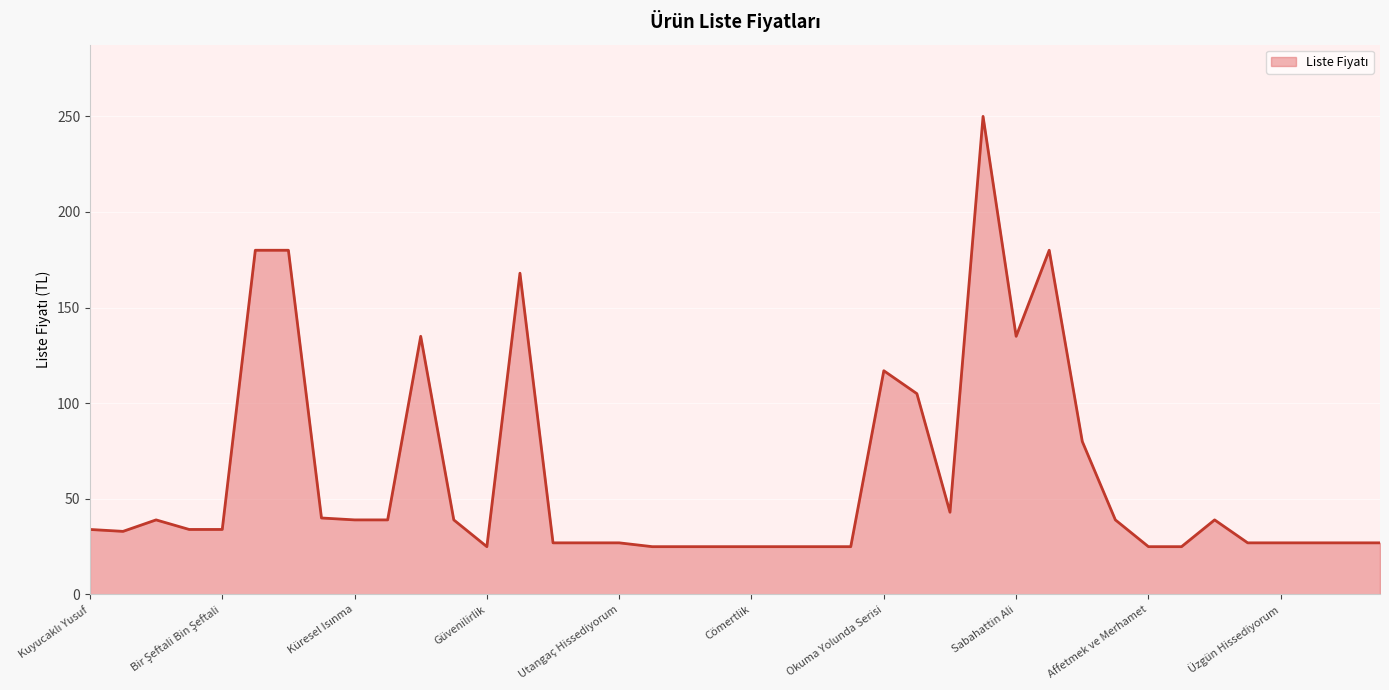

What is the minimum value shown in the chart?

25